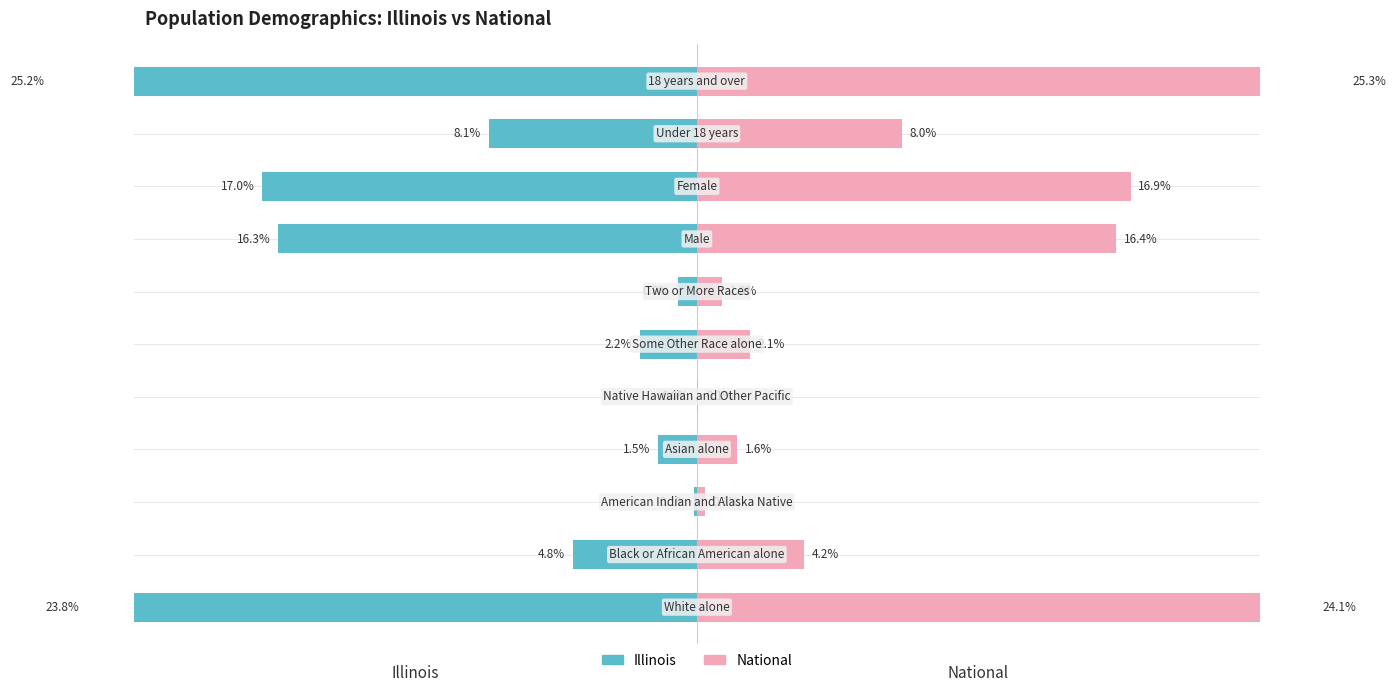

Read the National value at 7.

16.4